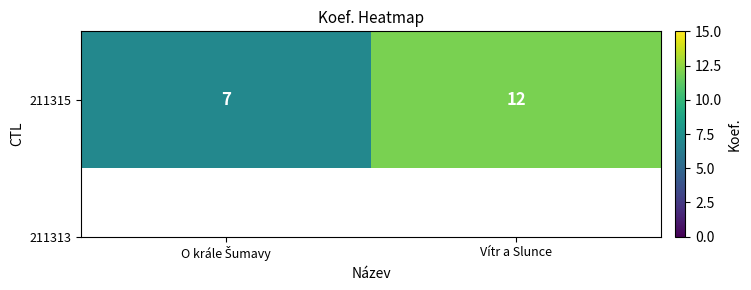

Reading left to right, what are all the values shown in this chart?

O krále Šumavy=7	Vítr a Slunce=12